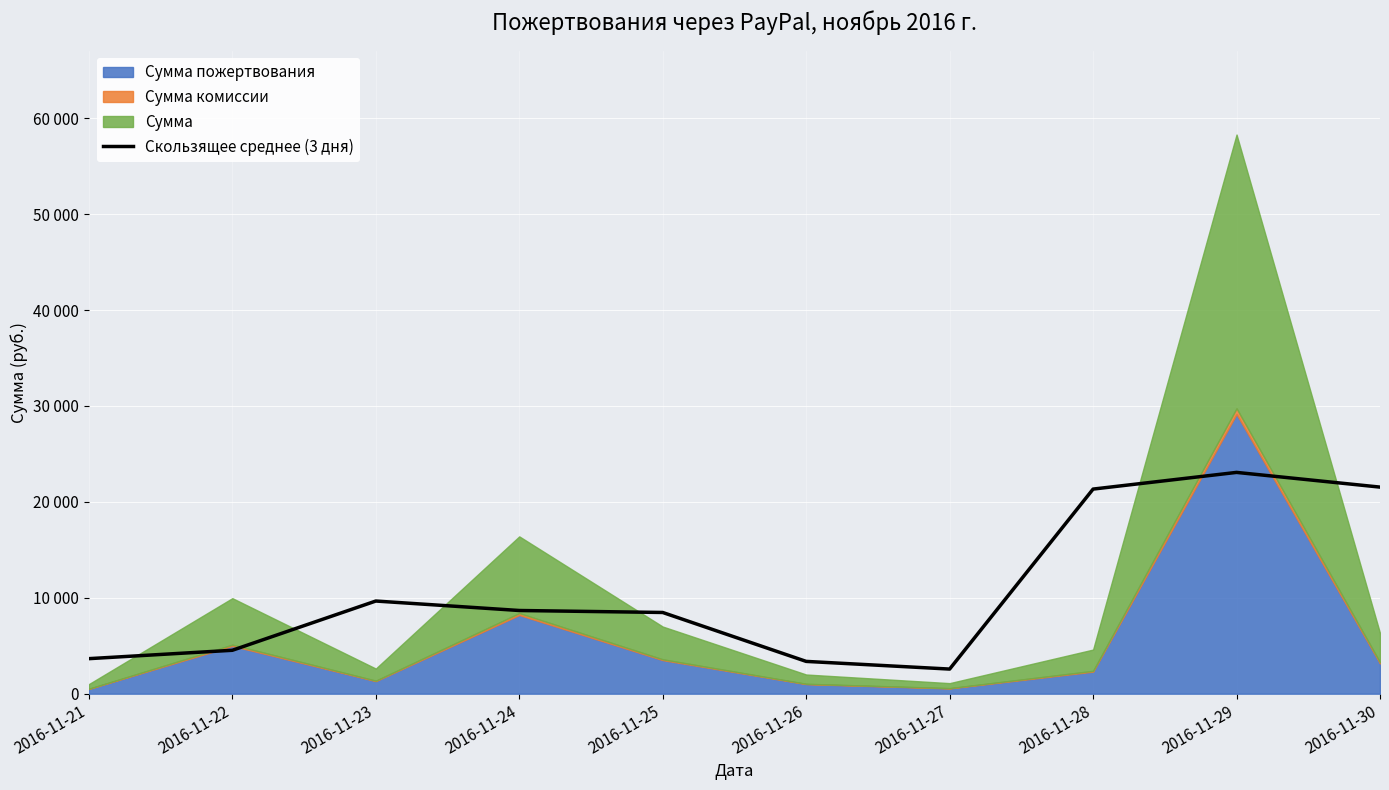

Which label corresponds to the smallest value in the chart?

2016-11-27